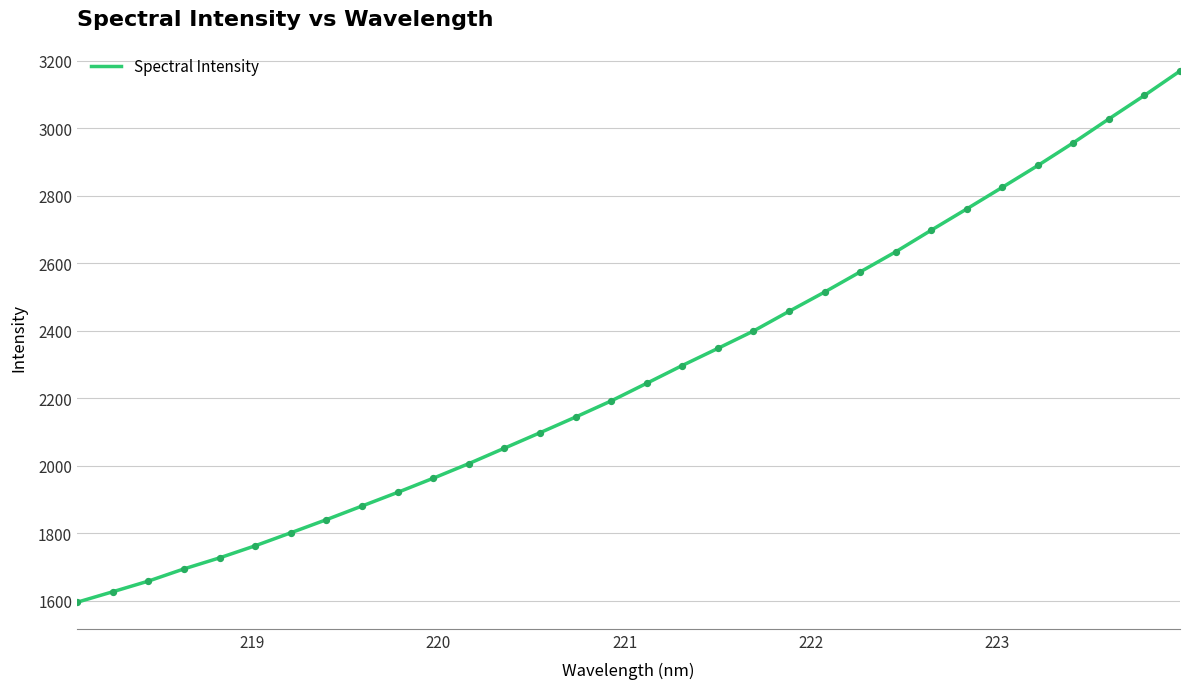

What is the maximum value shown in the chart?

3170.2